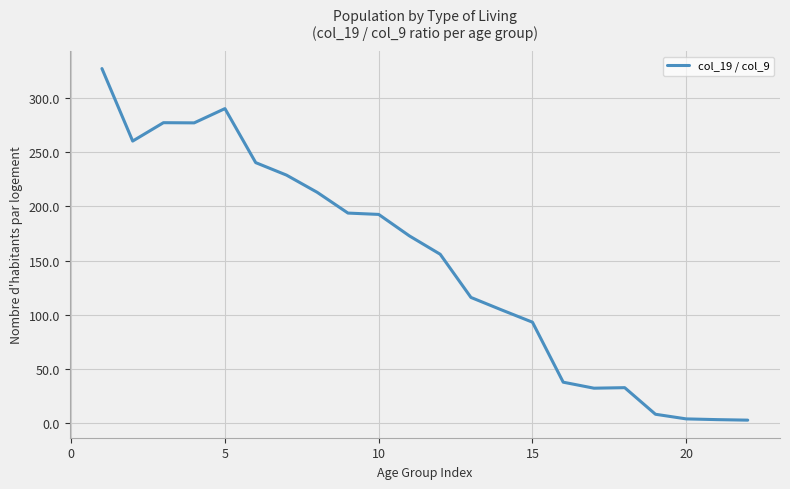

What is the maximum value shown in the chart?

326.9